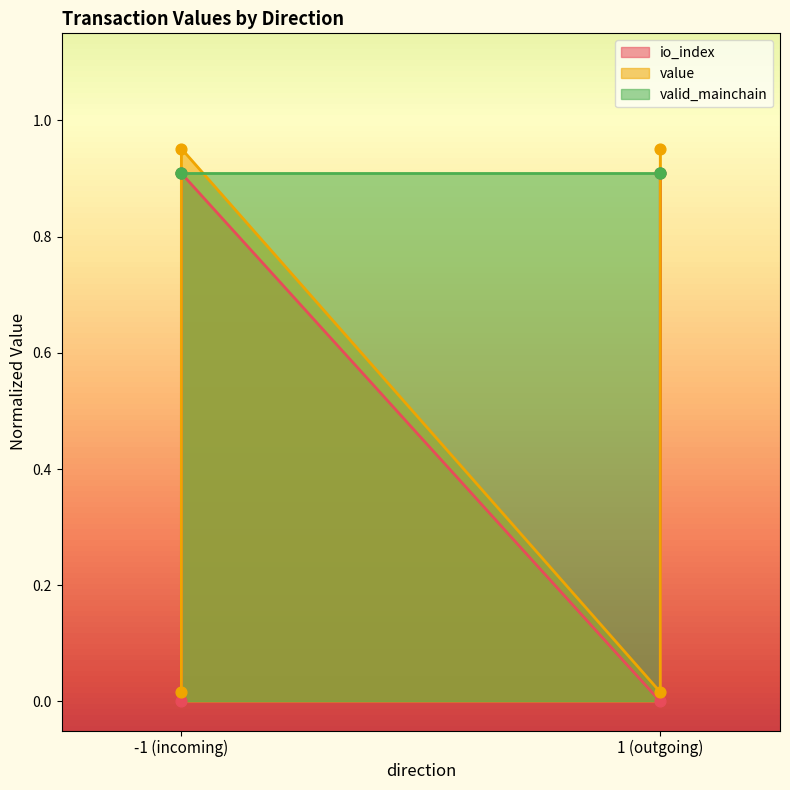

Which series has the widest spread of Y values?

value